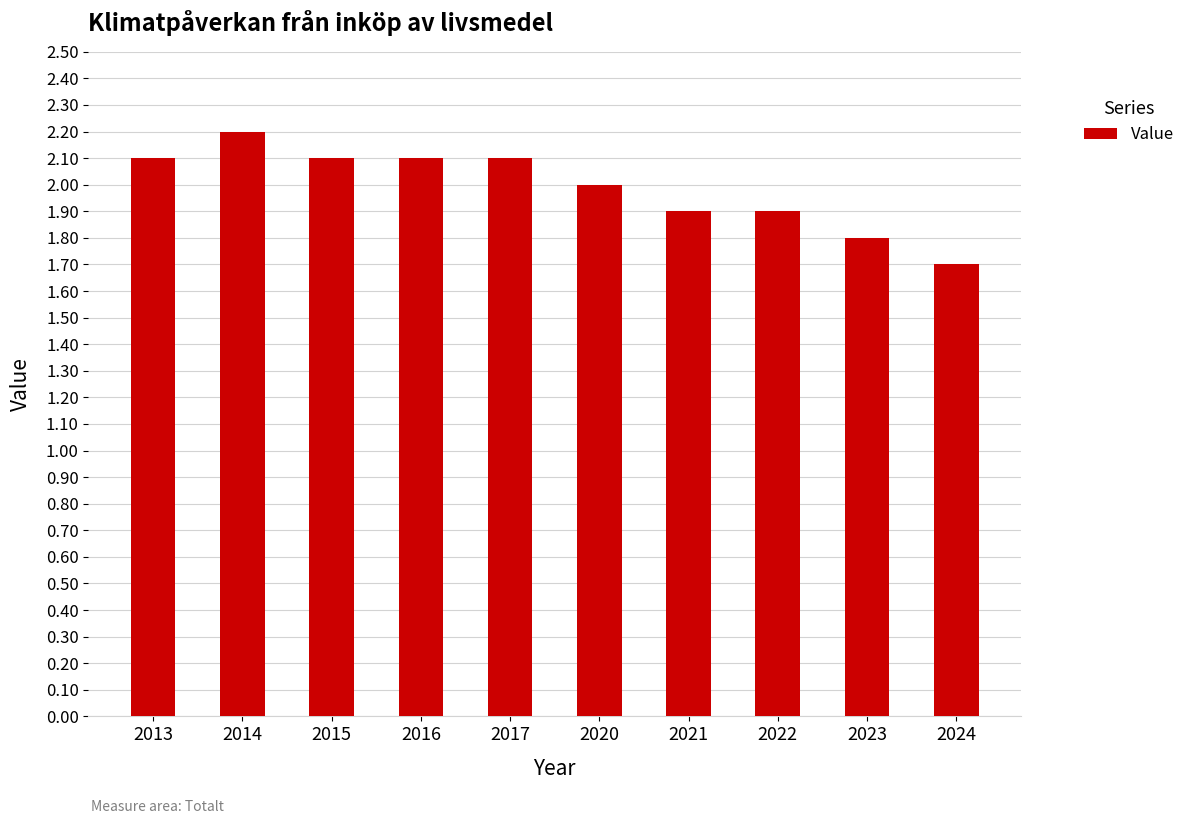

Which has a higher value, 2016 or 2021?

2016